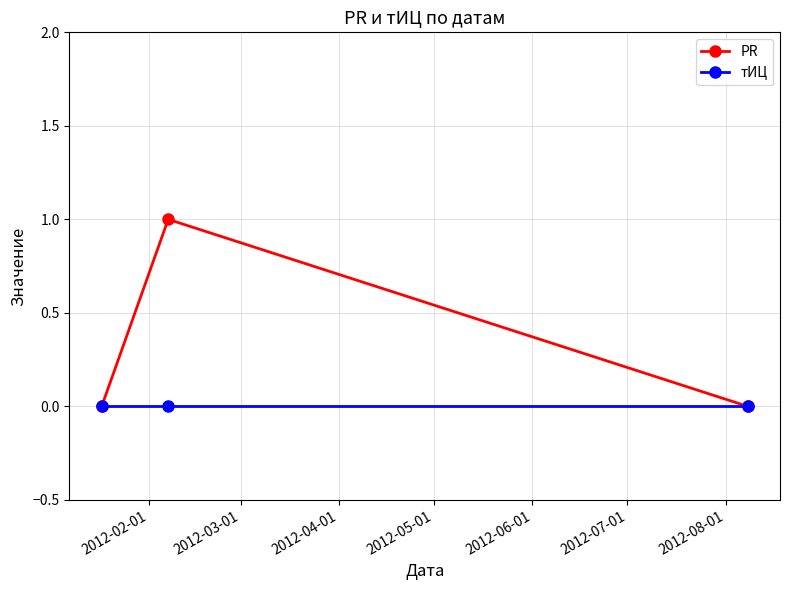

How many data points does each series have?

3